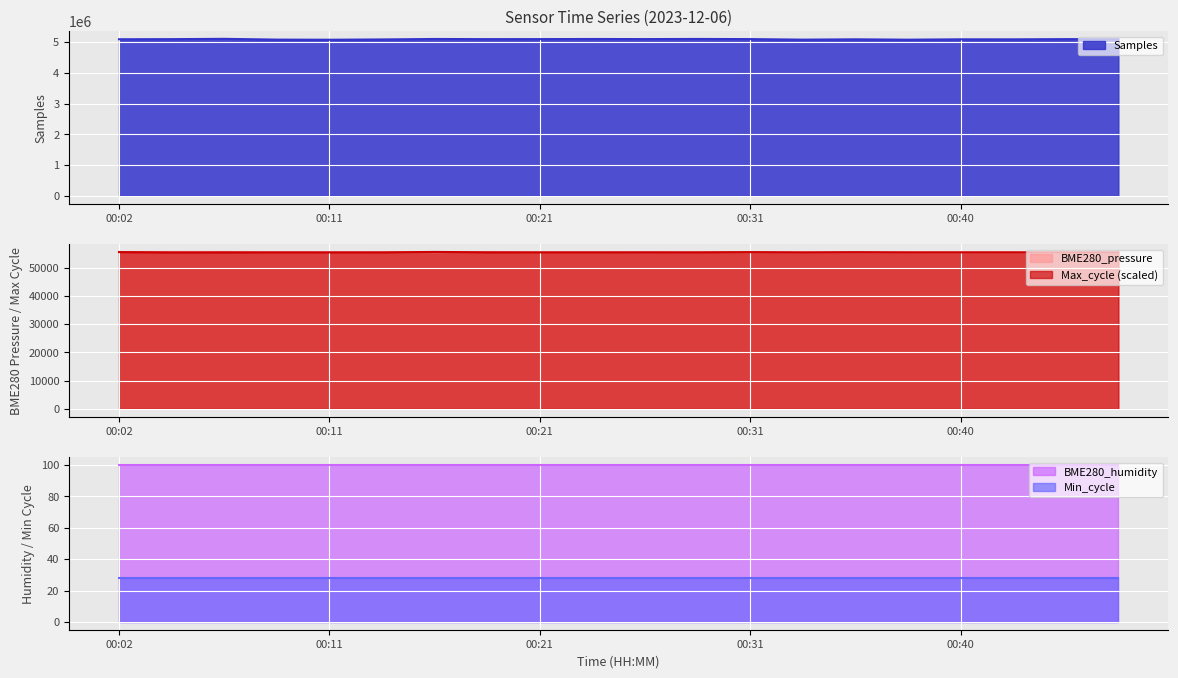

What is the maximum value for BME280_pressure?

55577.8